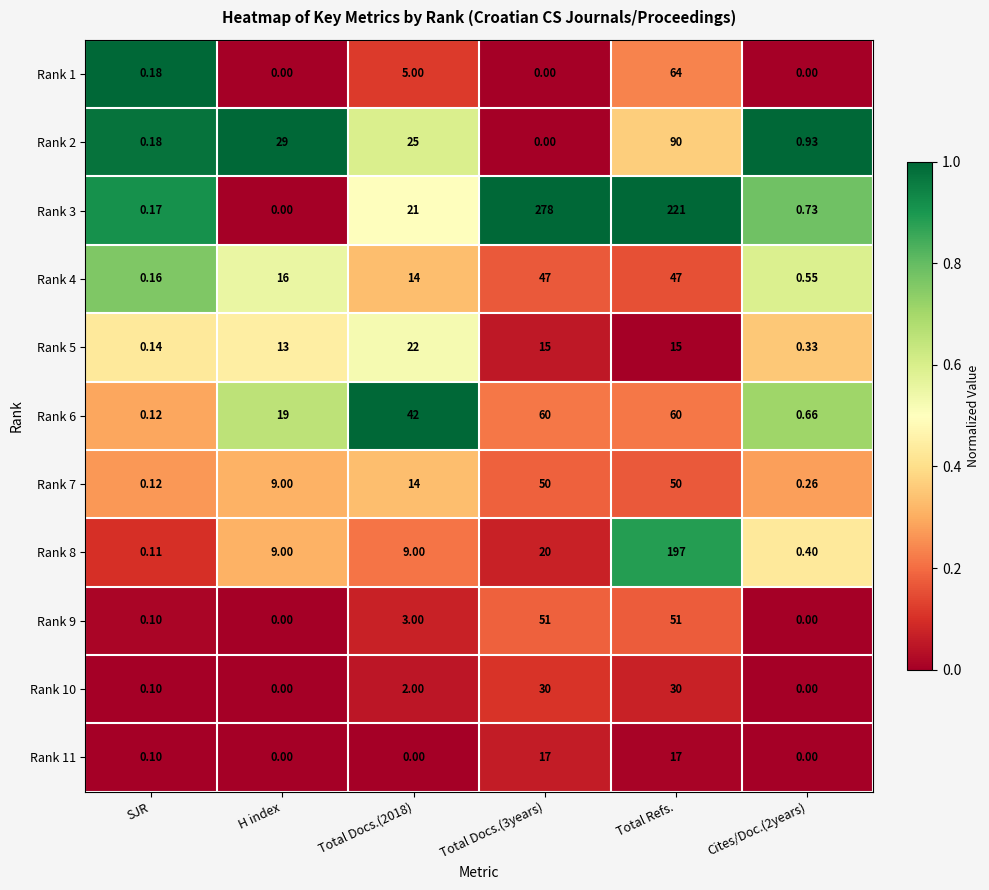

At which category is the sum across all series the highest?

Total Refs.